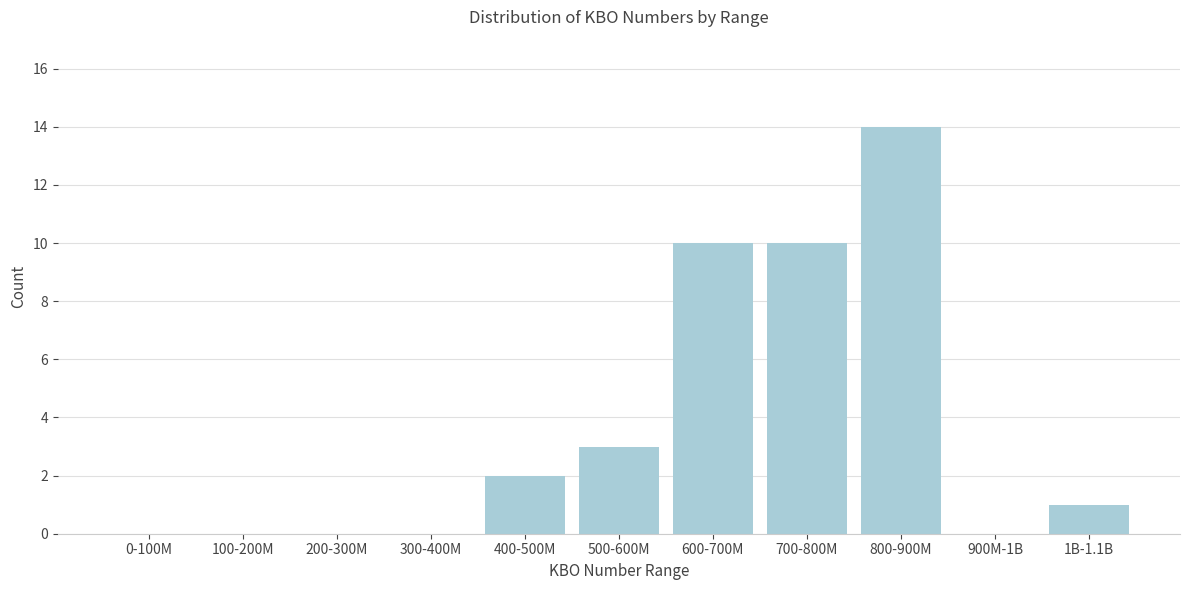

Reading left to right, what are all the values shown in this chart?

0-100M=0	100-200M=0	200-300M=0	300-400M=0	400-500M=2	500-600M=3	600-700M=10	700-800M=10	800-900M=14	900M-1B=0	1B-1.1B=1